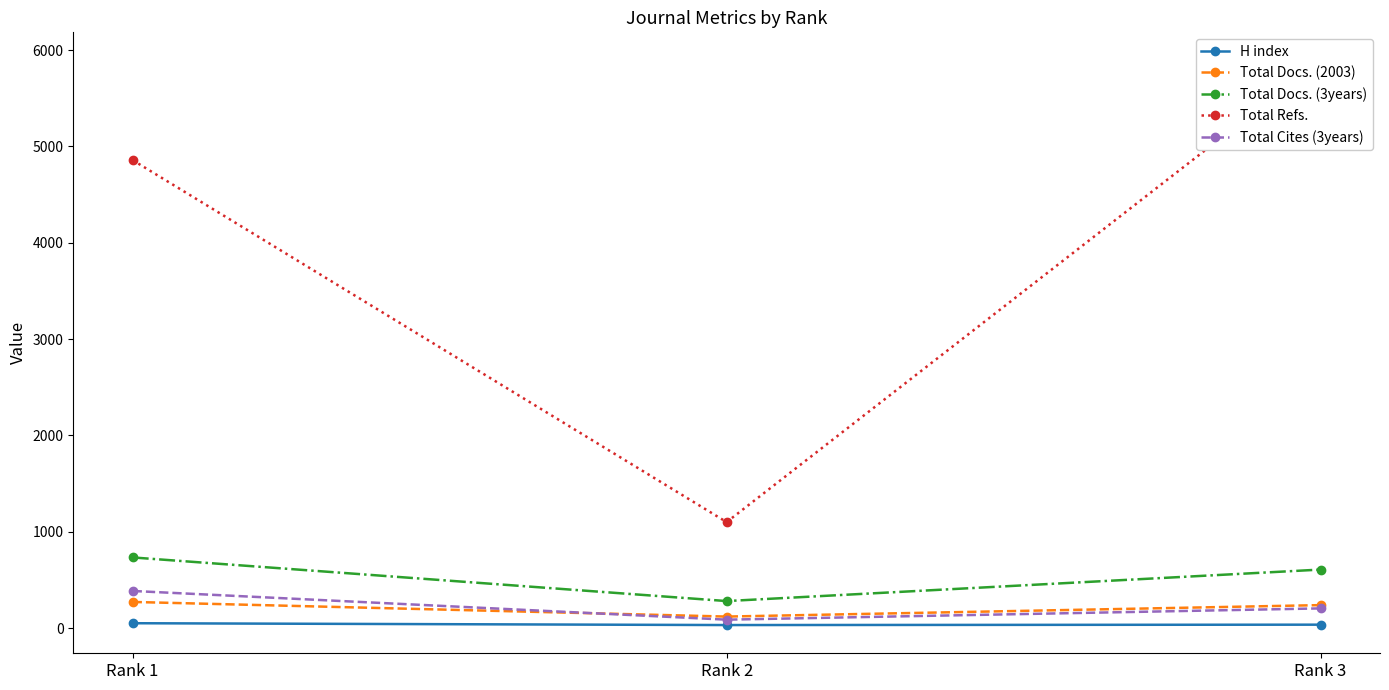

At which label does H index first exceed 35?

Rank 1